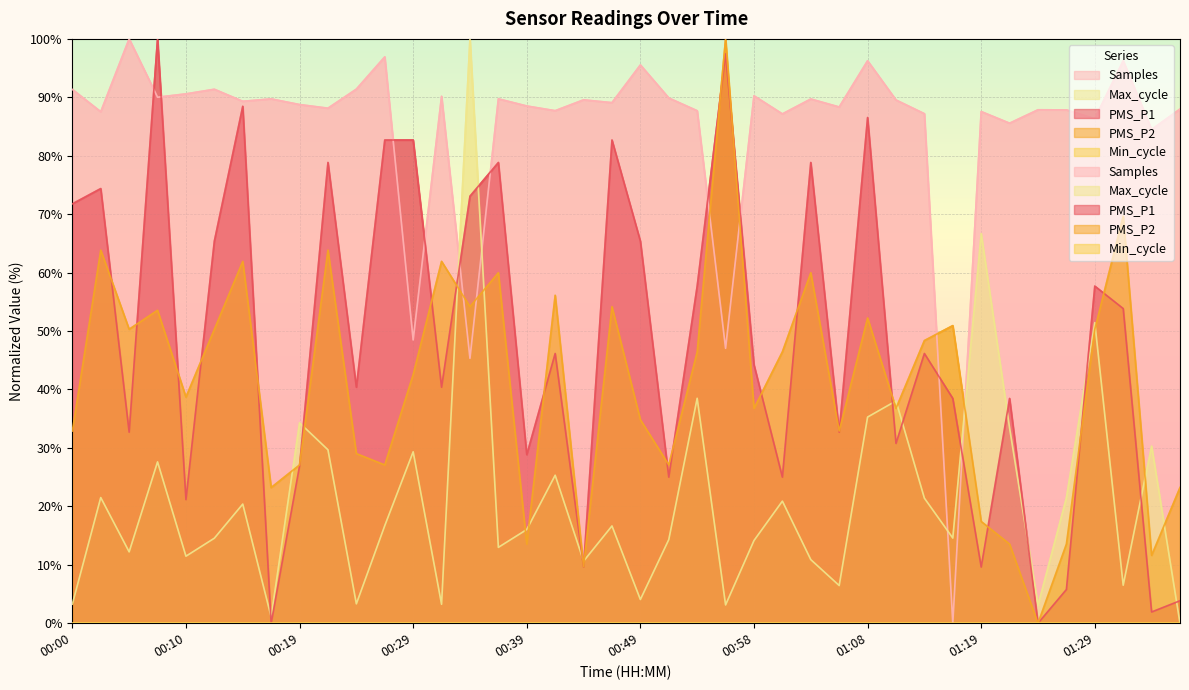

How many categories are shown in the chart?

40